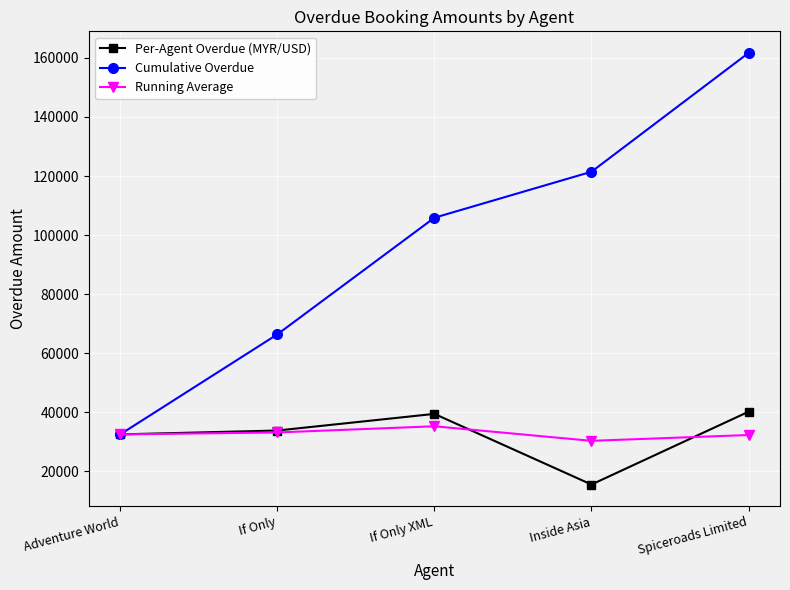

The Per-Agent Overdue (MYR/USD) series shows 40225.0 at Spiceroads Limited. True or false?

True